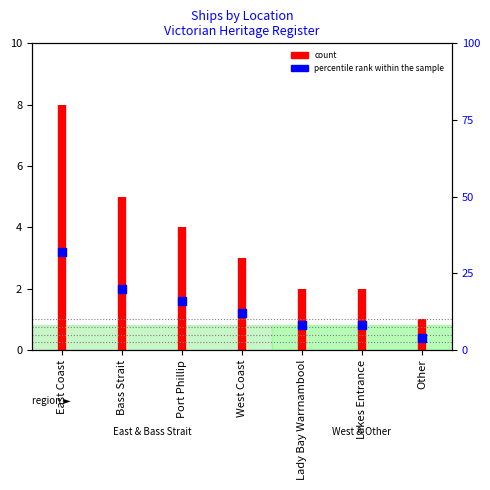

What is the change in value from Bass Strait to Port Phillip?

-4